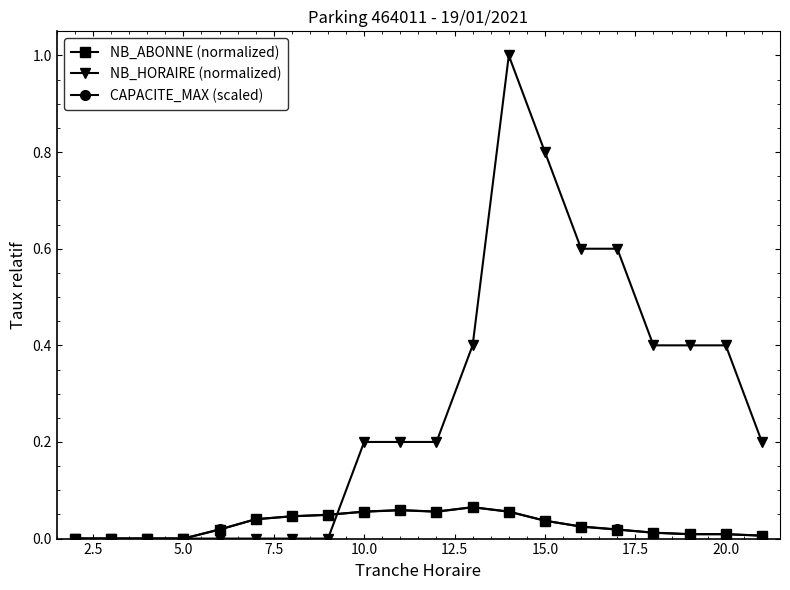

Does the chart display data point markers on the line(s)?

Yes